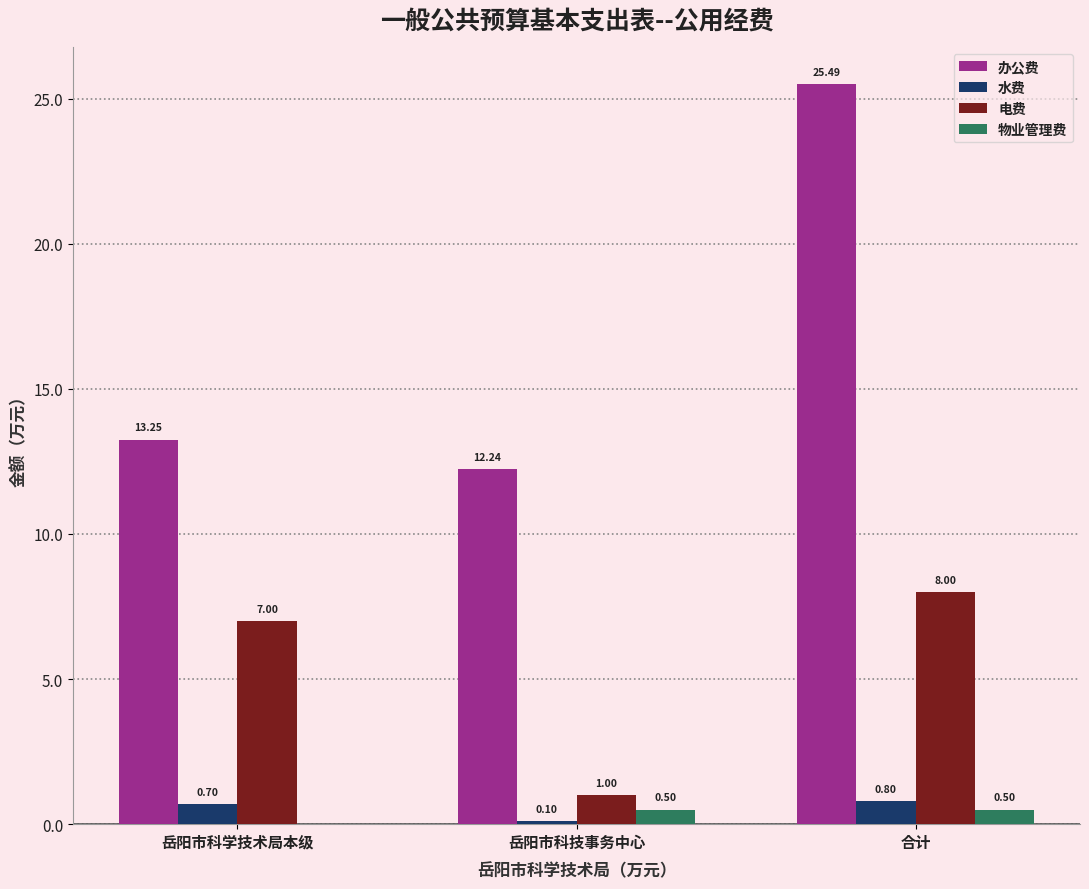

Is the value of 办公费 at 合计 greater than the value of 水费 at 岳阳市科学技术局本级?

Yes